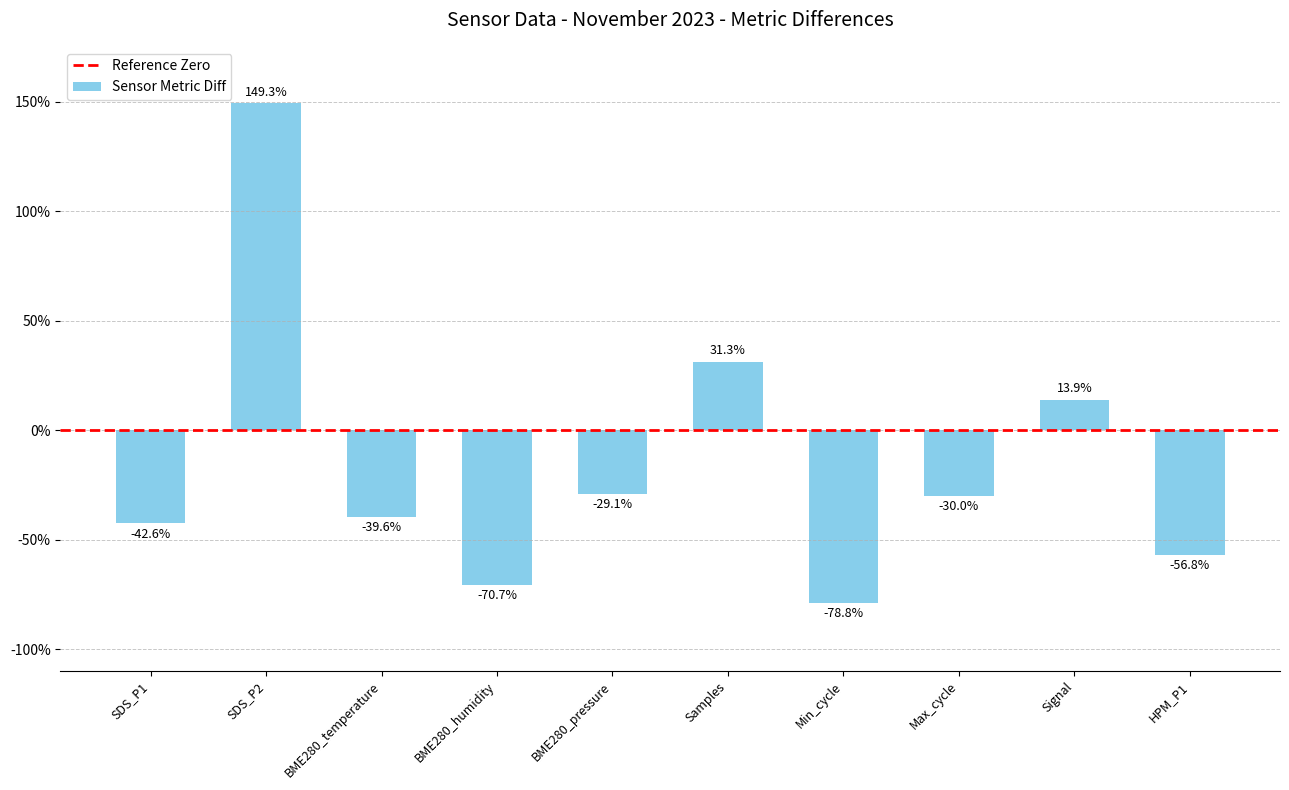

Rank the categories by value from lowest to highest.

Min_cycle, BME280_humidity, HPM_P1, SDS_P1, BME280_temperature, Max_cycle, BME280_pressure, Signal, Samples, SDS_P2